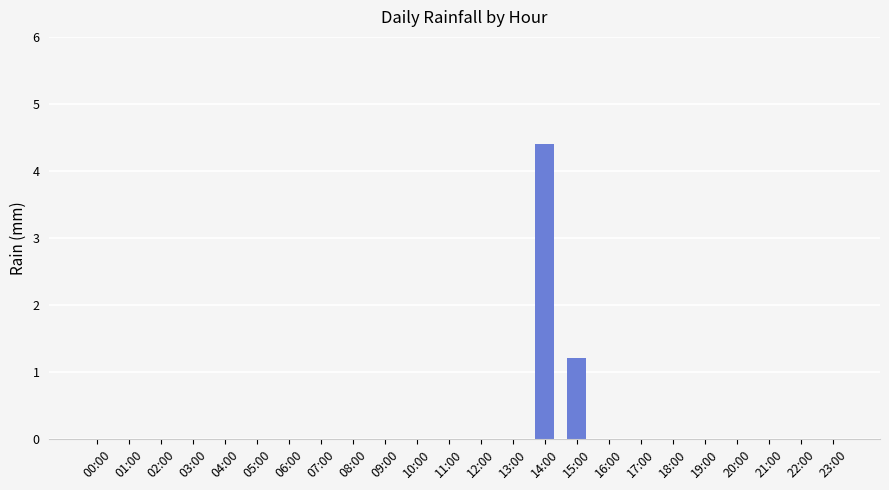

At which category does the chart reach its peak across all series?

14:00